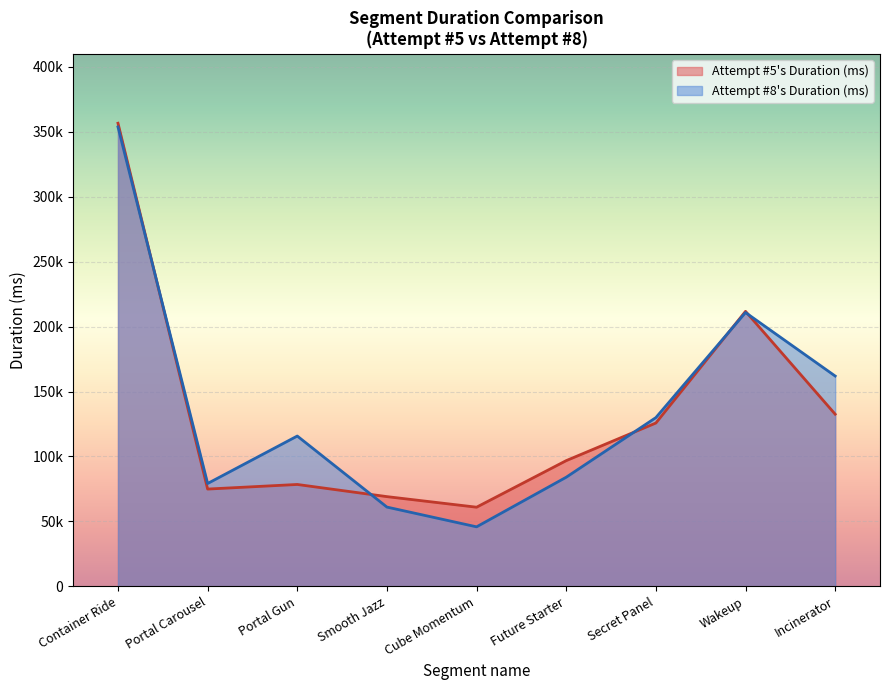

Where is the first local maximum for Attempt #5's Duration (ms)?

Portal Gun